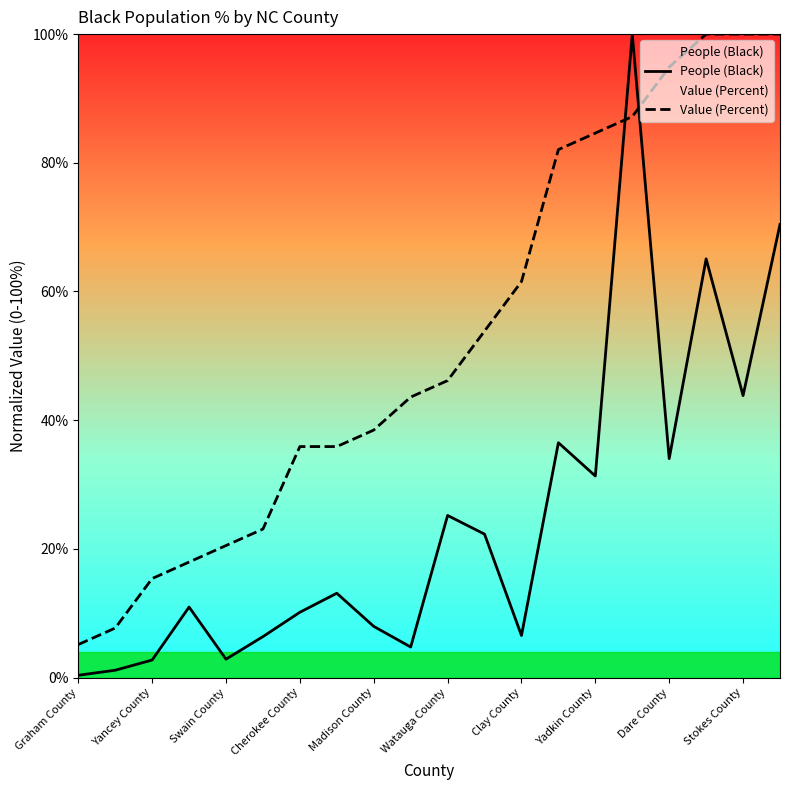

What is the label of the 20th point from the left?

19